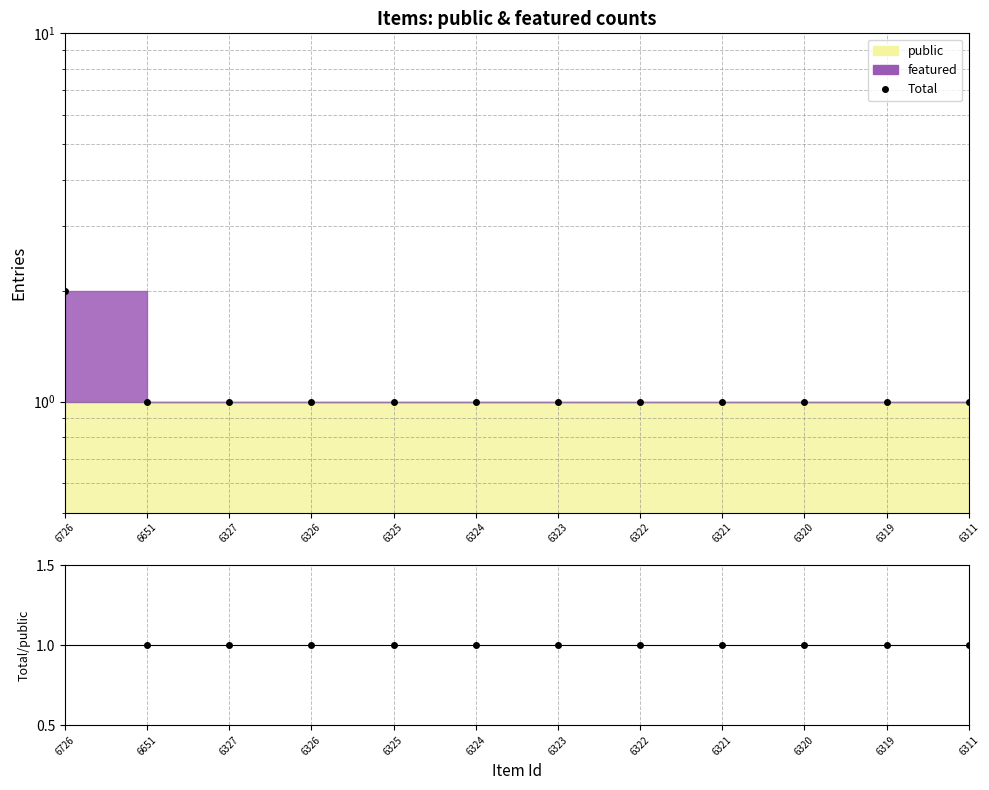

What is the sum of all Total values?

13